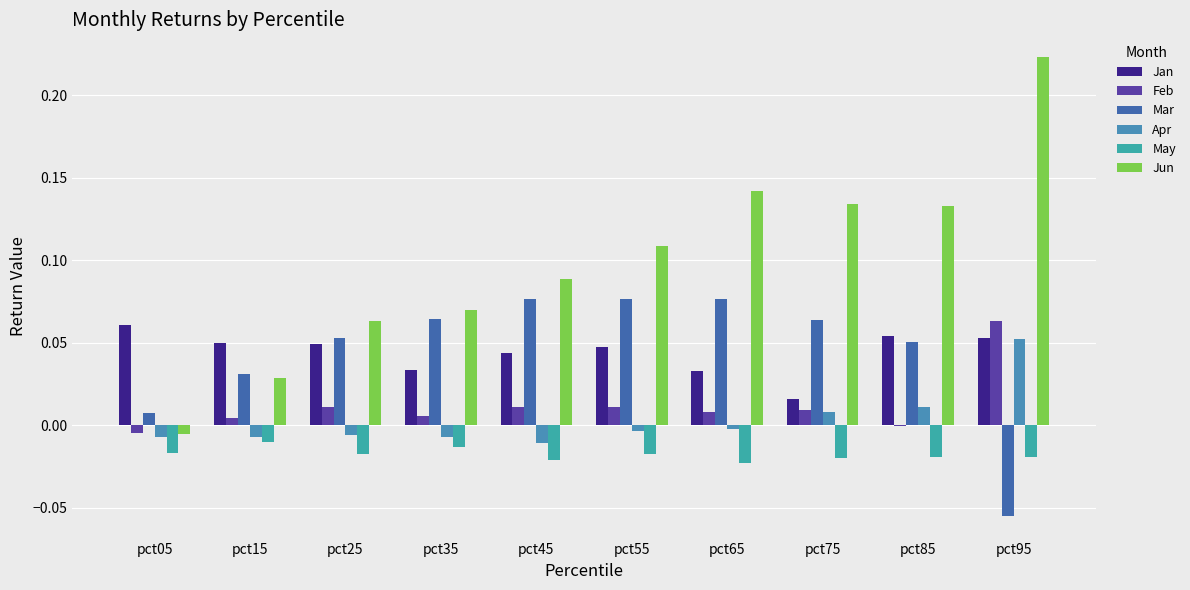

What is the difference between the maximum and minimum values in the Apr series?

0.1